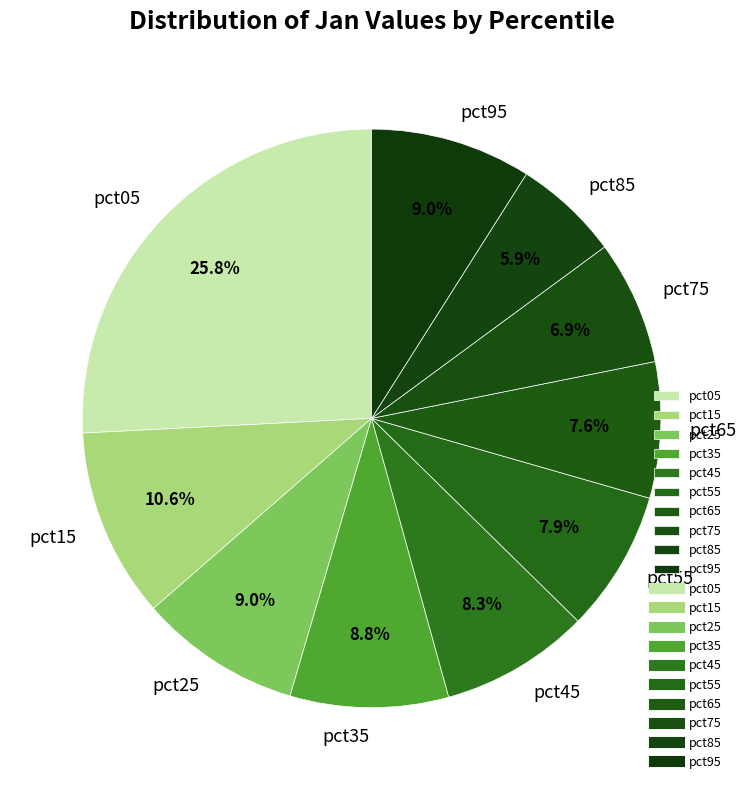

How many segments does this pie chart have?

10